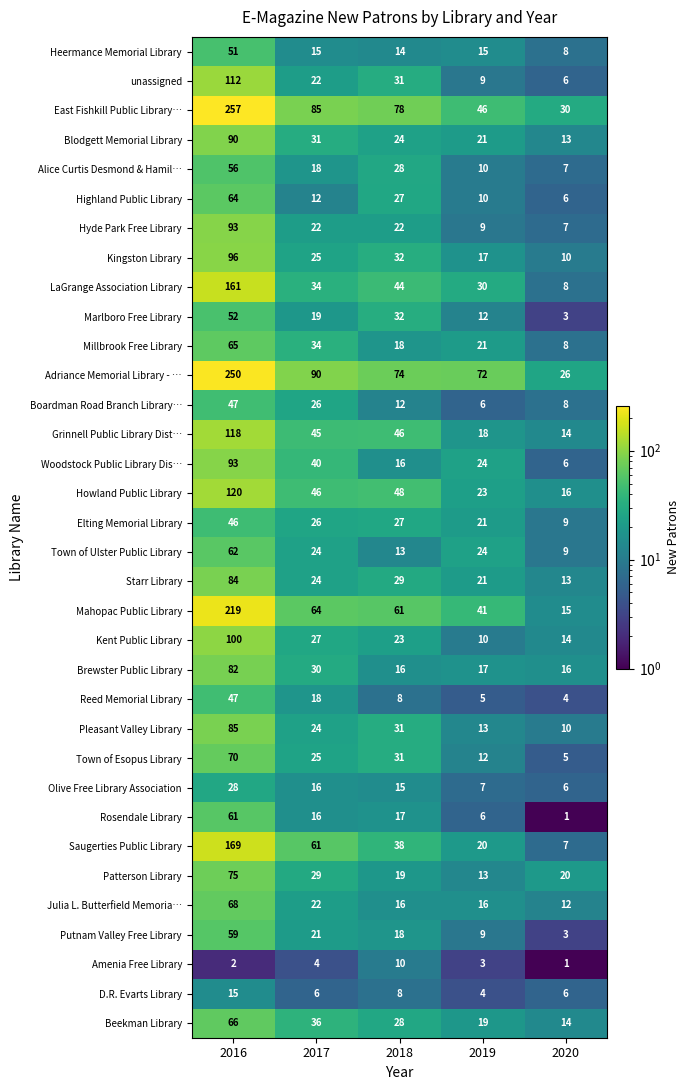

Rank the categories by Blodgett Memorial Library value from highest to lowest.

2016, 2017, 2018, 2019, 2020